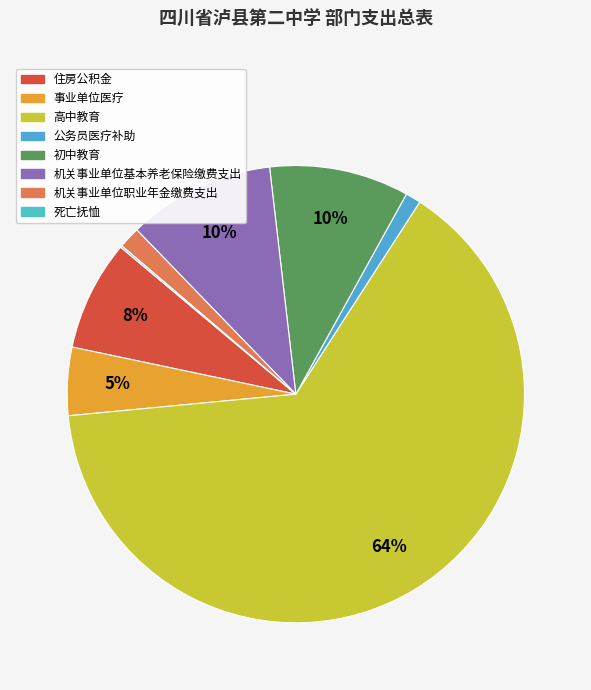

What percentage is the 初中教育 slice, to the nearest percent?

10%